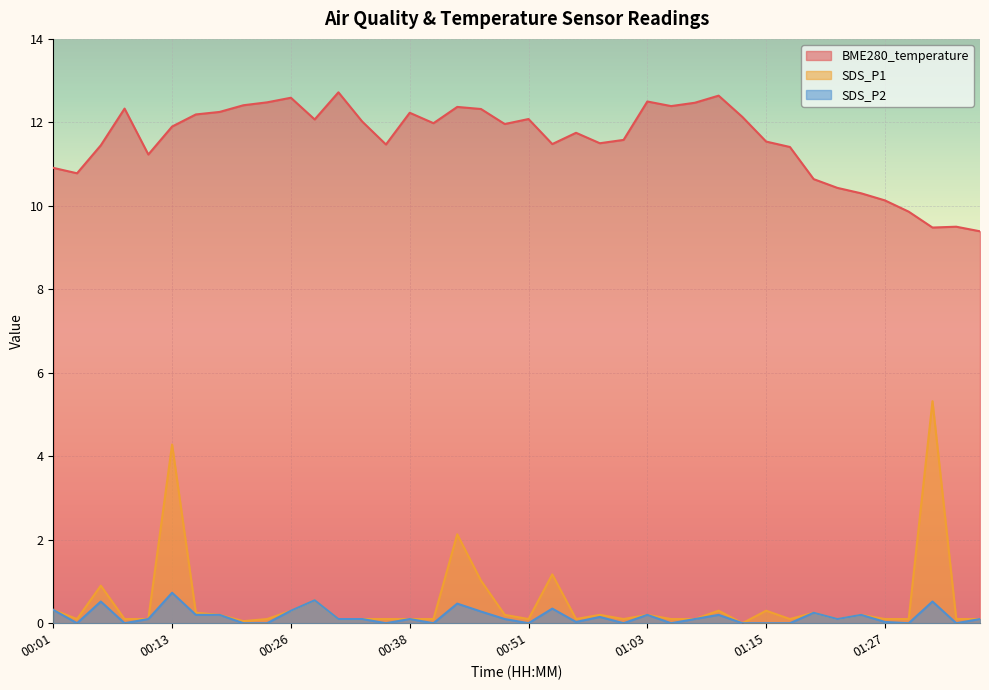

In BME280_temperature, how many points are higher than both neighbors (excluding endpoints)?

10